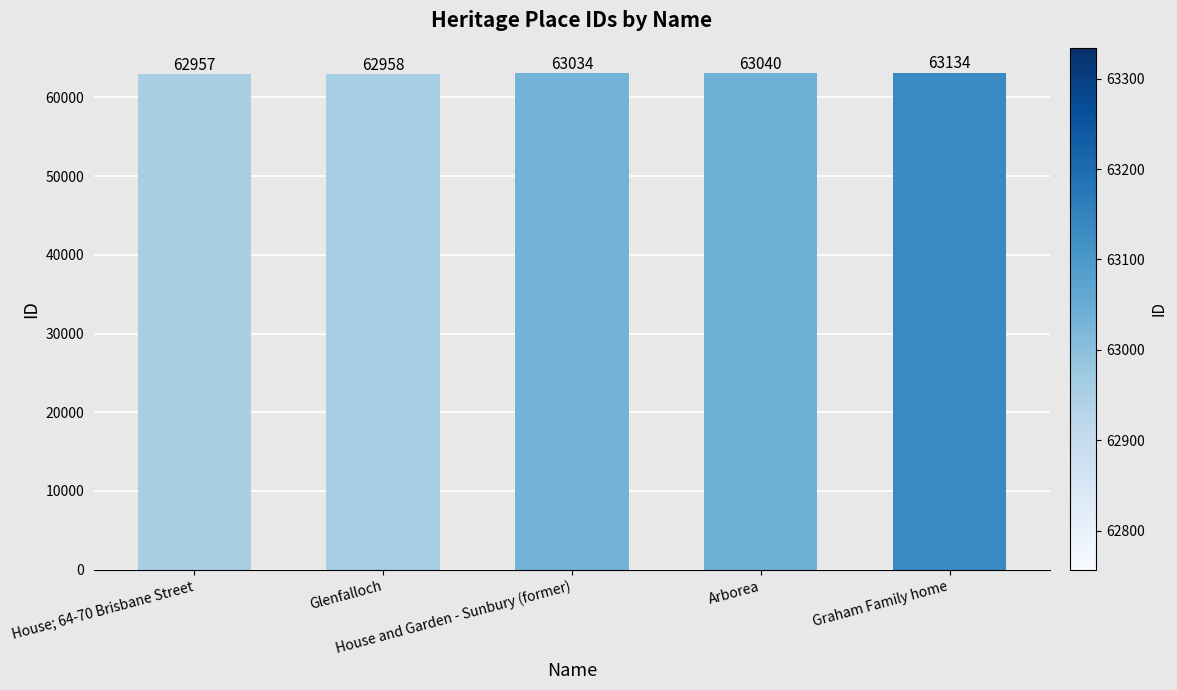

Count the number of categories in the chart.

5